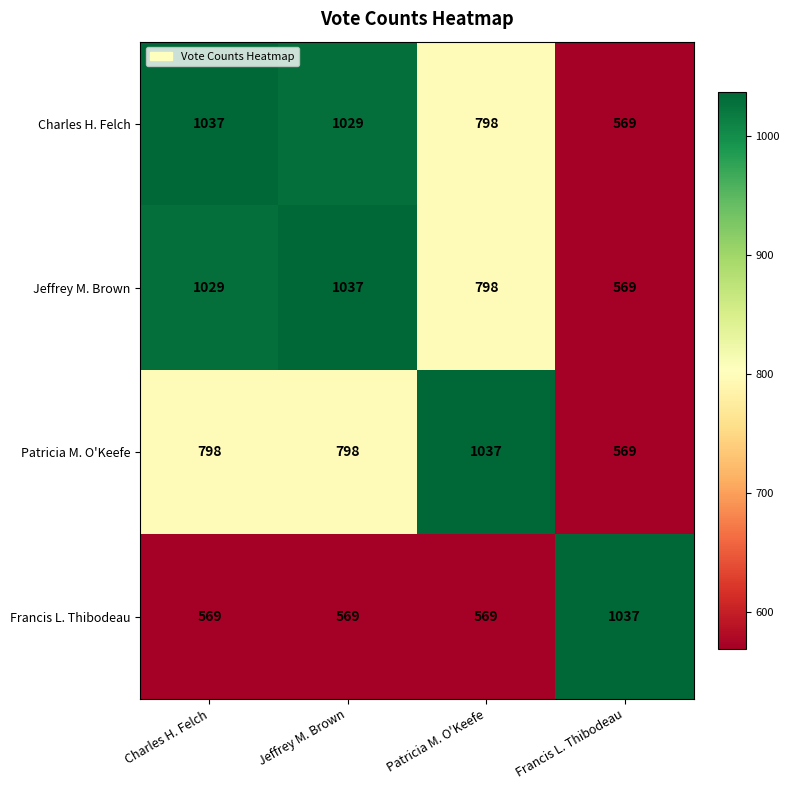

What is the total value across all series at Francis L. Thibodeau?

2744